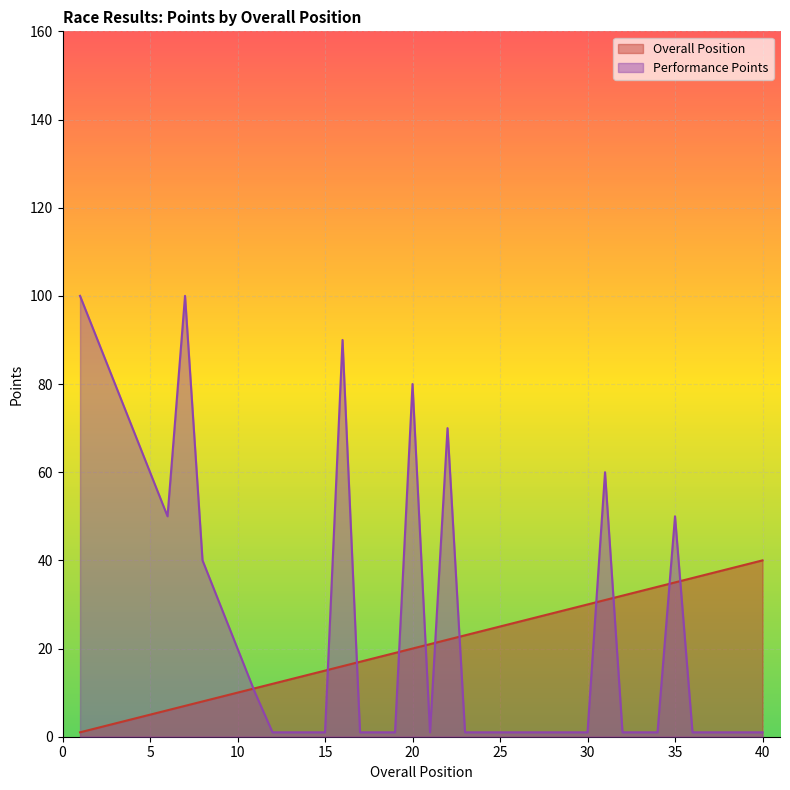

Between 40 and 37, which is larger?

40